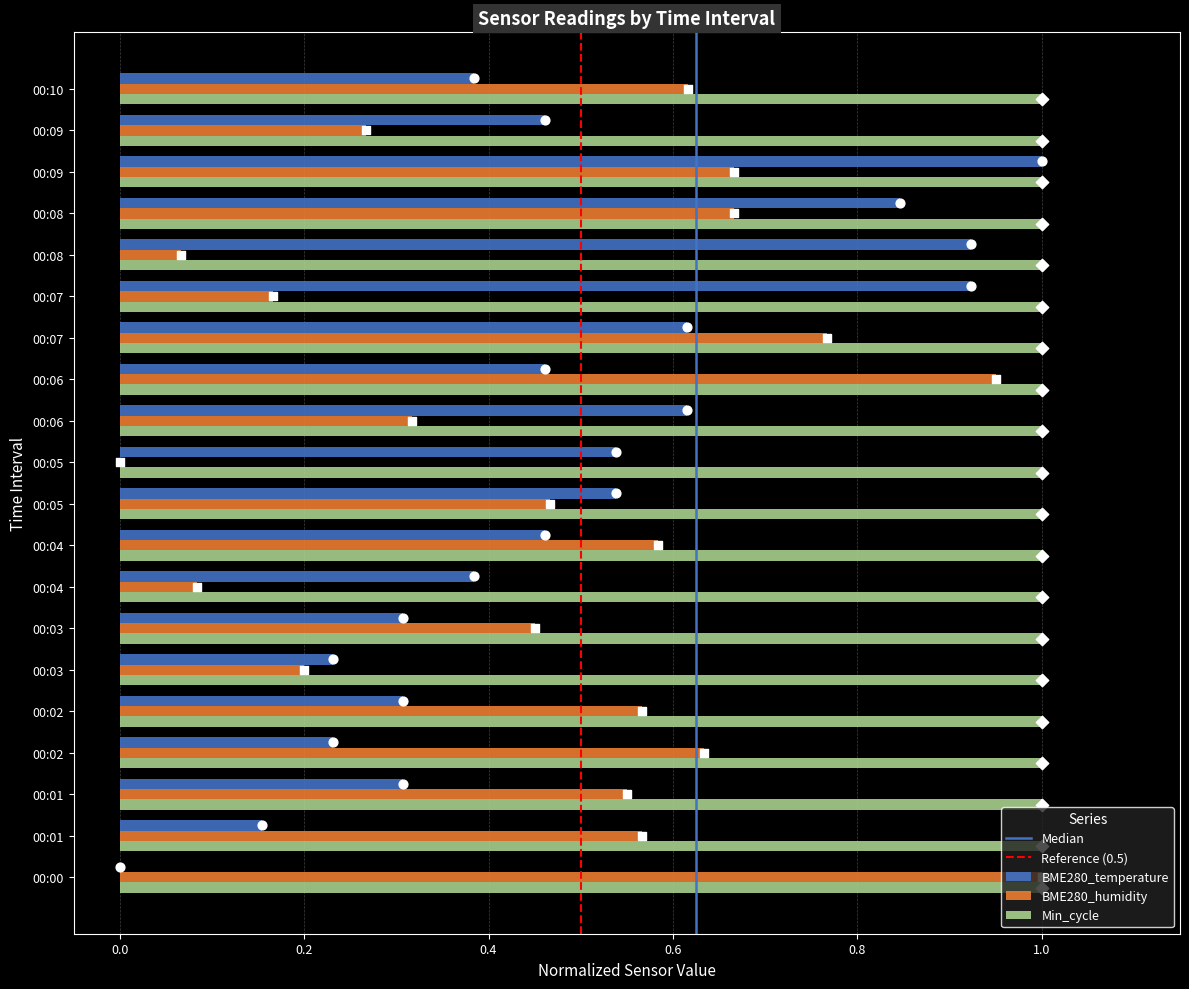

At how many categories does at least one series exceed 0?

20